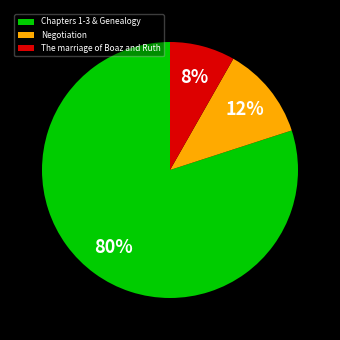

Which has a higher value, The marriage of Boaz and Ruth or Negotiation?

Negotiation